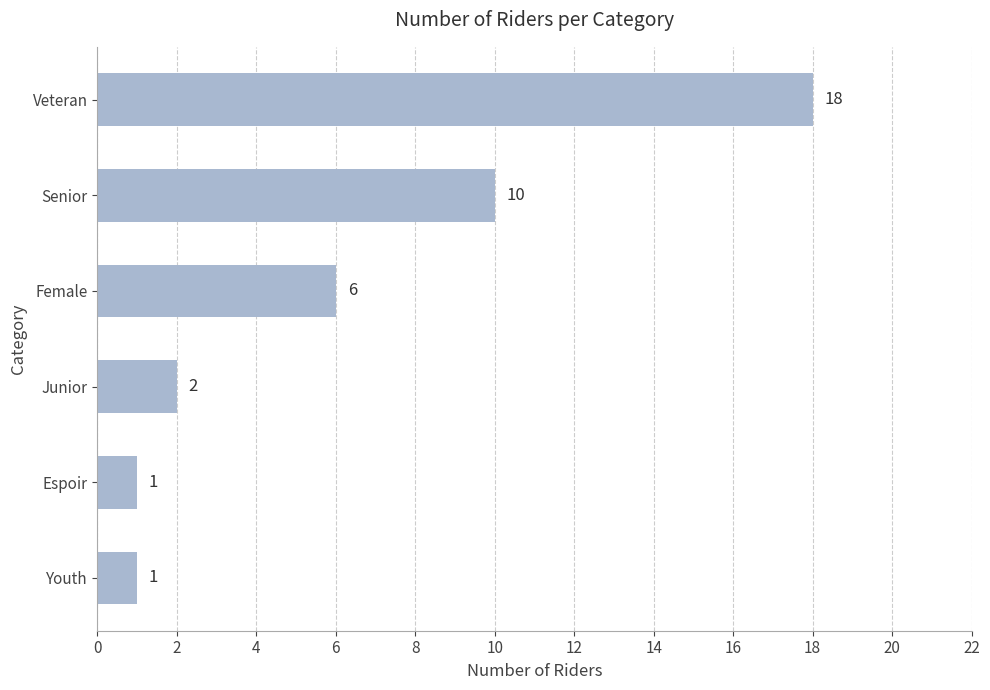

Reading bottom to top, what are all the values shown in this chart?

Youth=1	Espoir=1	Junior=2	Female=6	Senior=10	Veteran=18